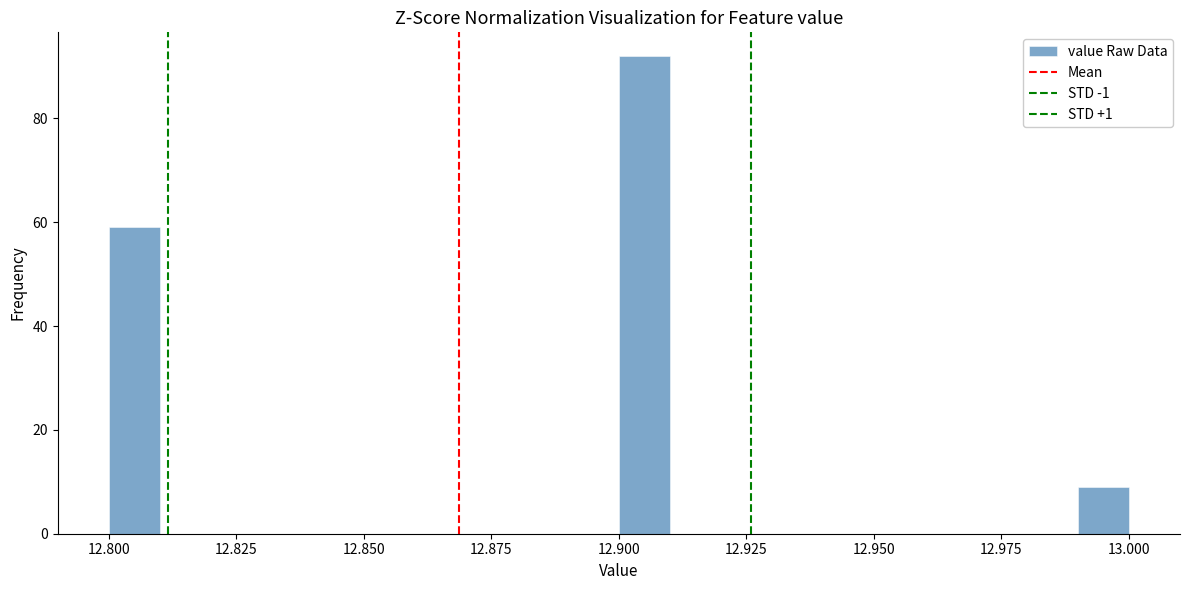

Read against the x-axis, roughly where is the centre of the tallest bar?

12.905